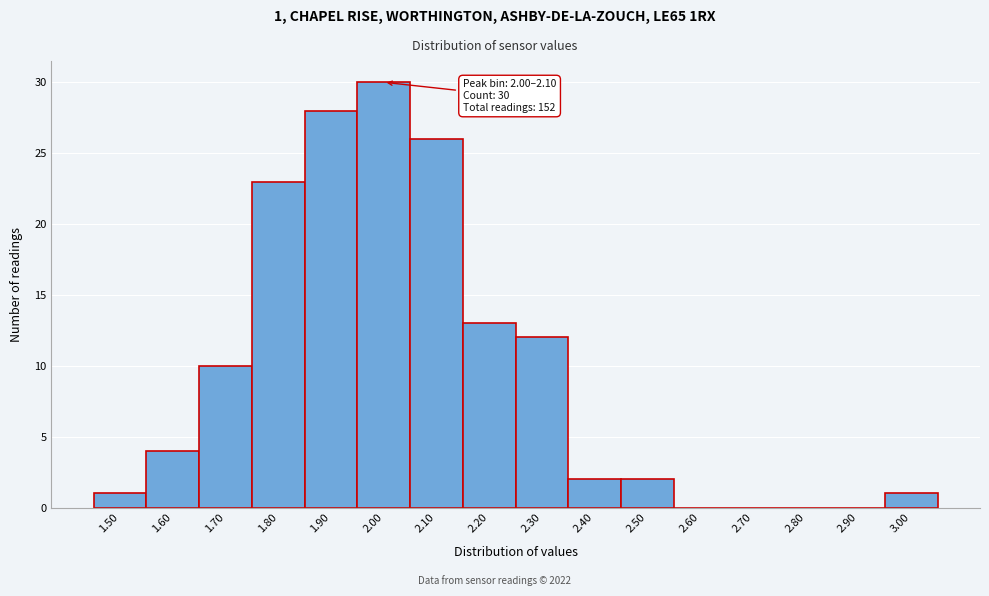

Reading right to left, extract all data points from this chart.

3.00=1	2.90=0	2.80=0	2.70=0	2.60=0	2.50=2	2.40=2	2.30=12	2.20=13	2.10=26	2.00=30	1.90=28	1.80=23	1.70=10	1.60=4	1.50=1